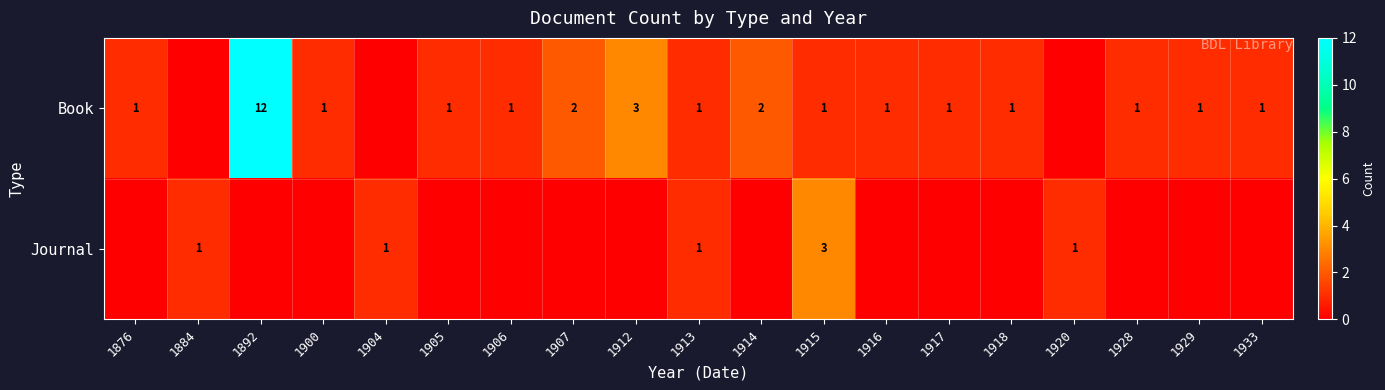

The Book series shows 1 at 1913. True or false?

True